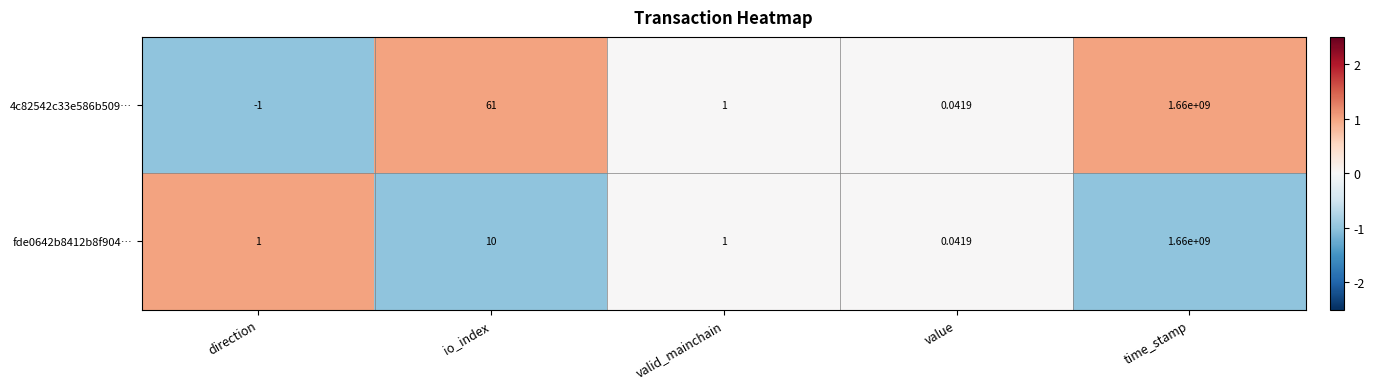

Where is 4c82542c33e586b509… nearest to the value 829999999?

io_index